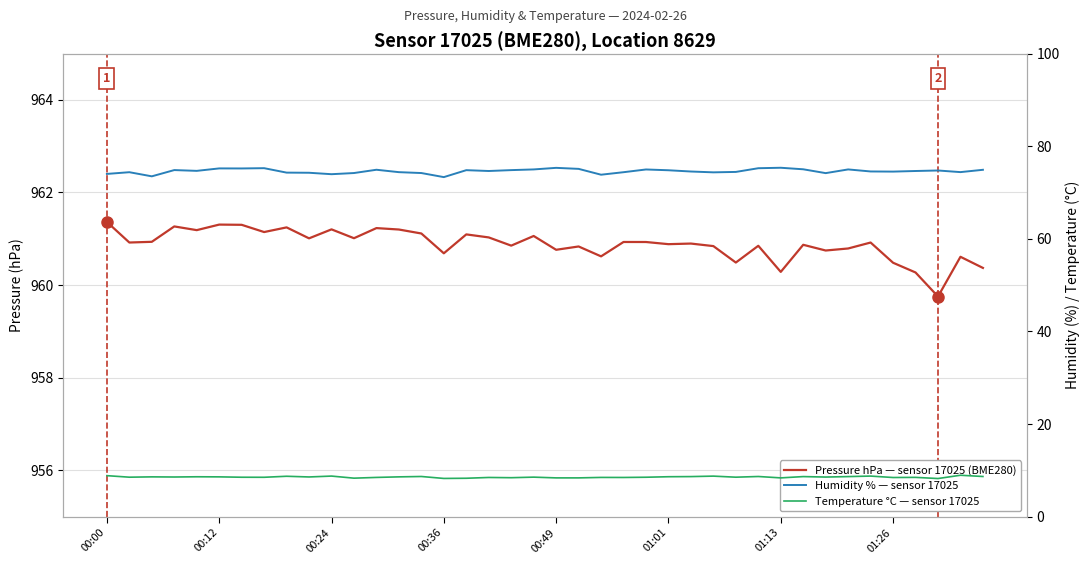

What is the difference between the Humidity % — sensor 17025 values at 29 and 20?

0.1